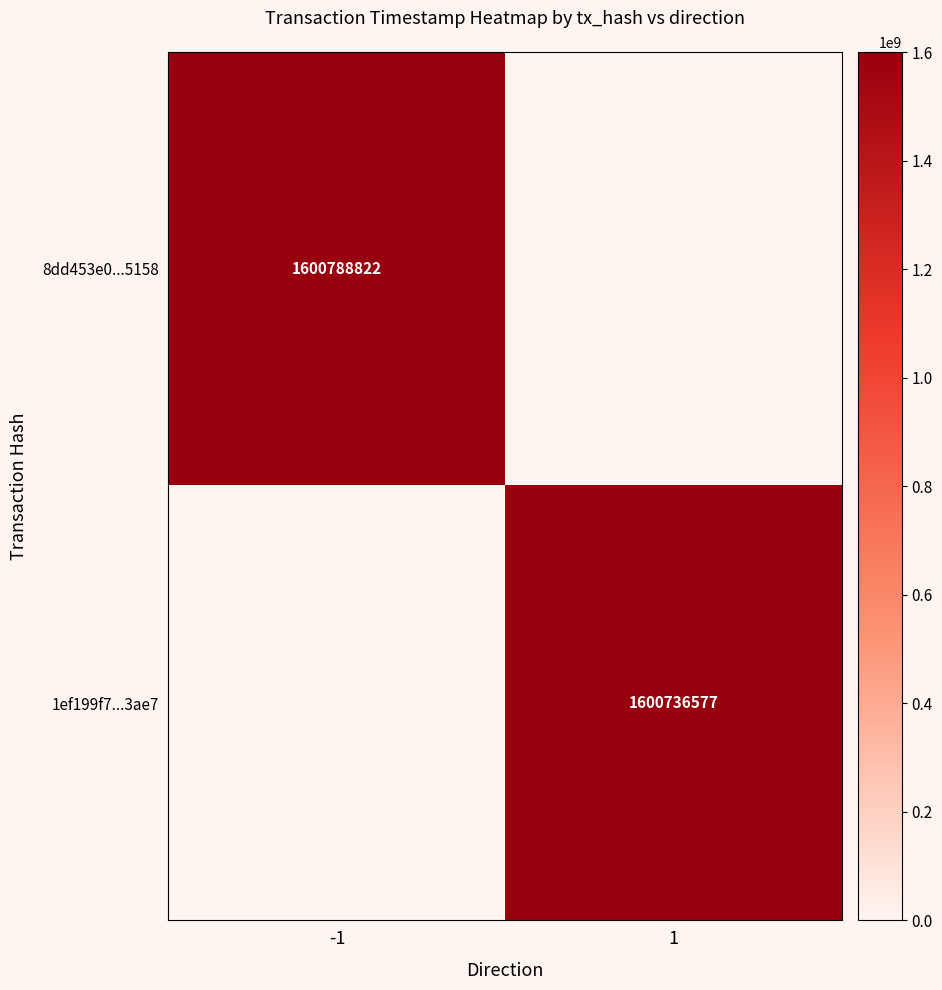

The value of 8dd453e0...5158 at -1 is 874765837. True or false?

False